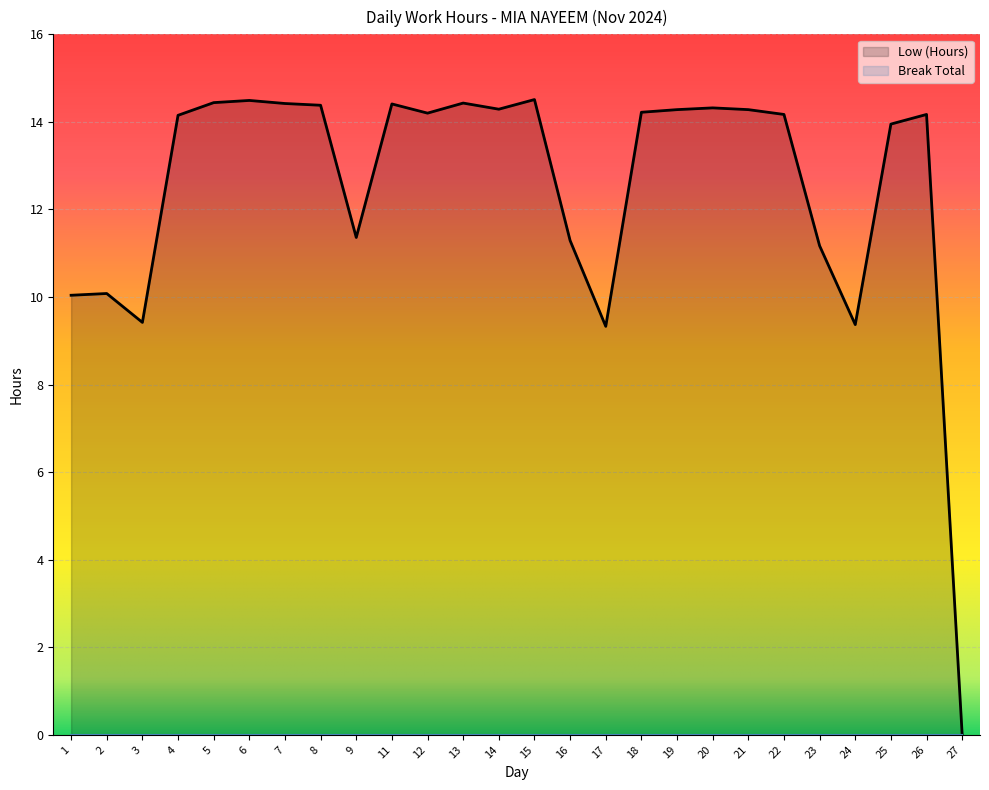

What is the maximum value shown in the chart?

14.5